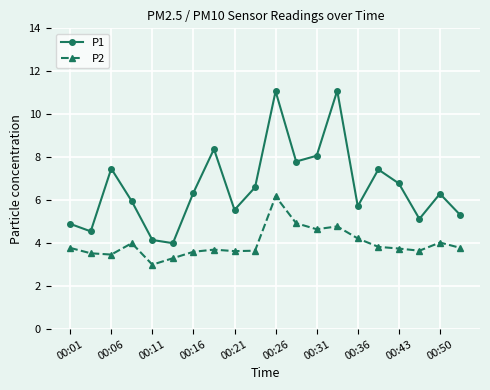

True or false: P1 and P2 intersect in this chart.

False